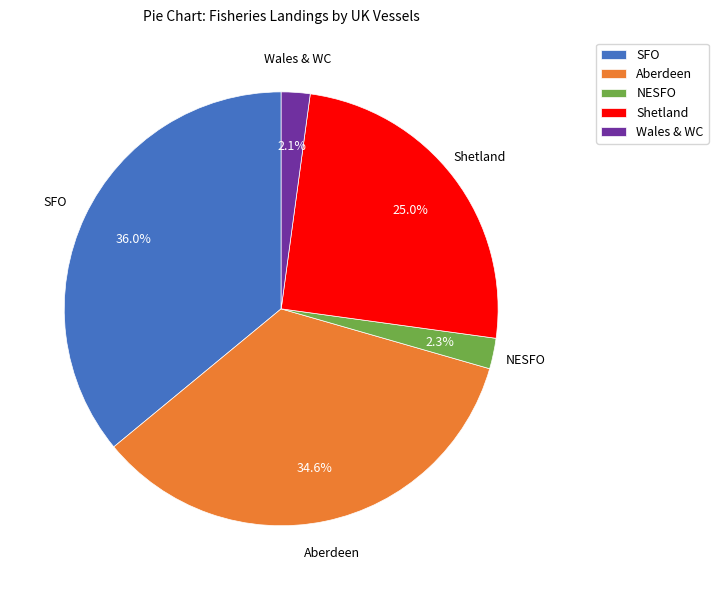

What is the ratio of the value at SFO to the value at Aberdeen?

1.0